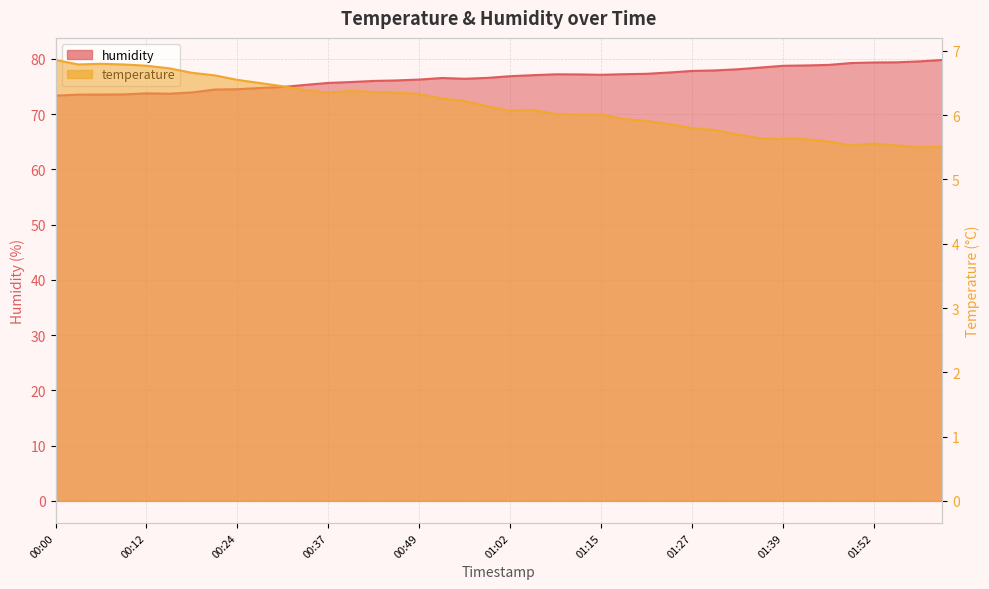

Is it true that temperature equals 3.1 at 00:18?

False